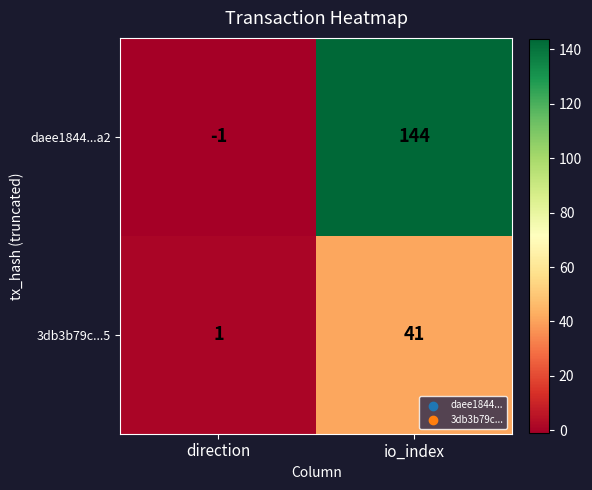

What is the difference between the 3db3b79c...5 values at io_index and direction?

40